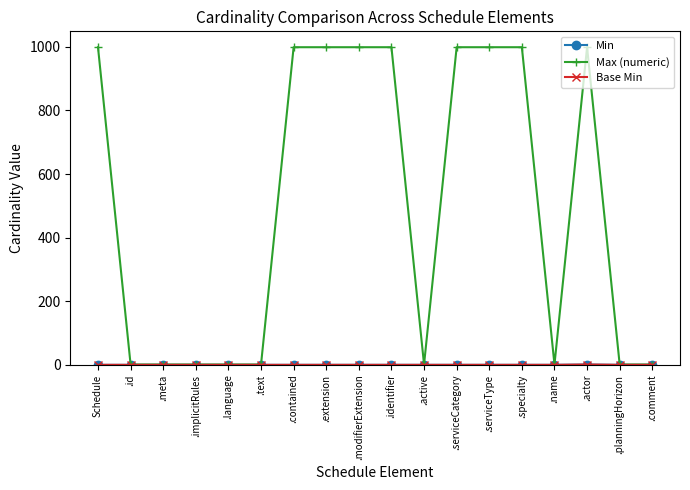

Does the chart have visible grid lines?

No